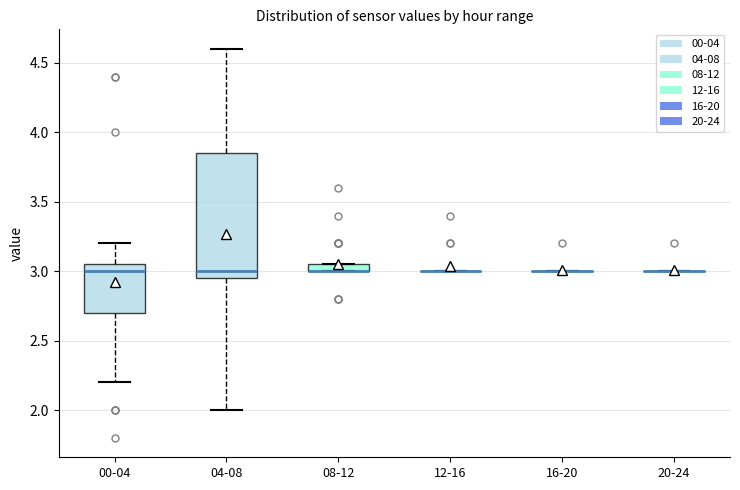

Comparing the boxes themselves (not the whiskers), which one is the tallest?

04-08